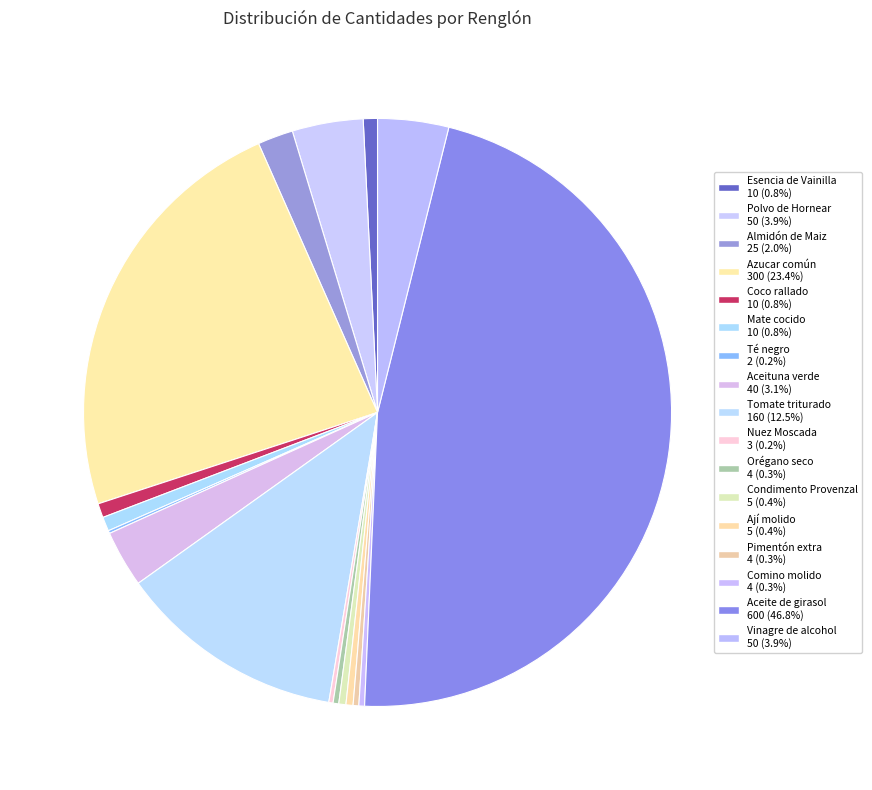

To the nearest percent, what is the difference between the Nuez Moscada and Coco rallado slice percentages?

1%